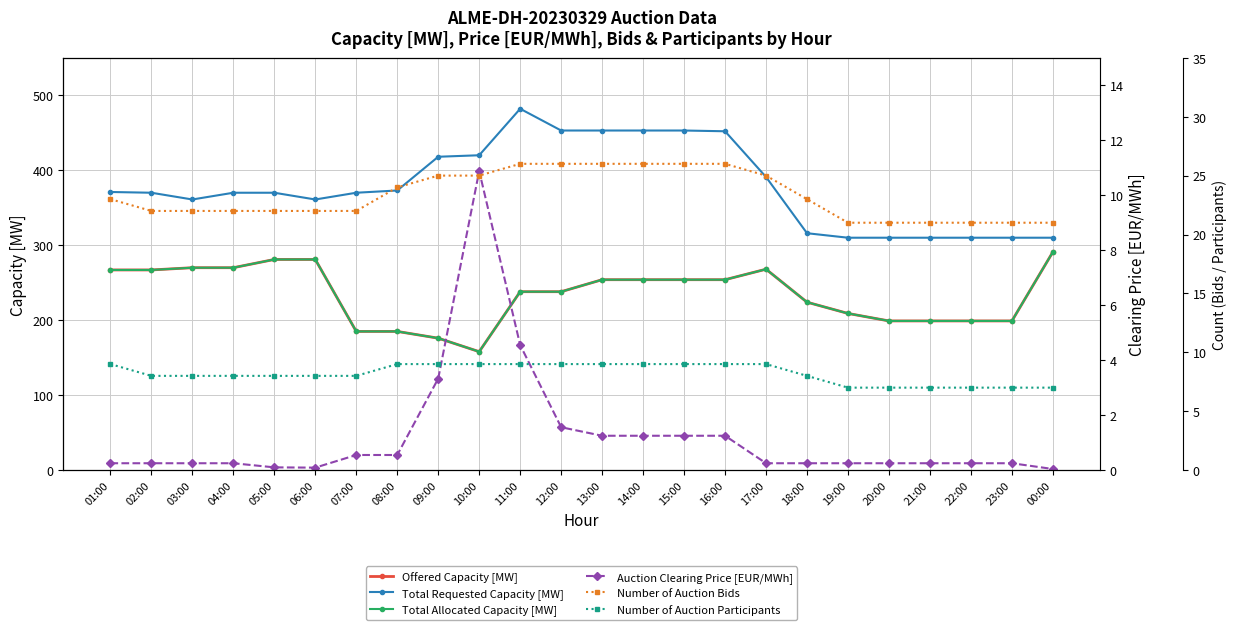

List the series in order of their peak value, lowest first.

Number of Auction Participants, Auction Clearing Price [EUR/MWh], Number of Auction Bids, Offered Capacity [MW], Total Allocated Capacity [MW], Total Requested Capacity [MW]